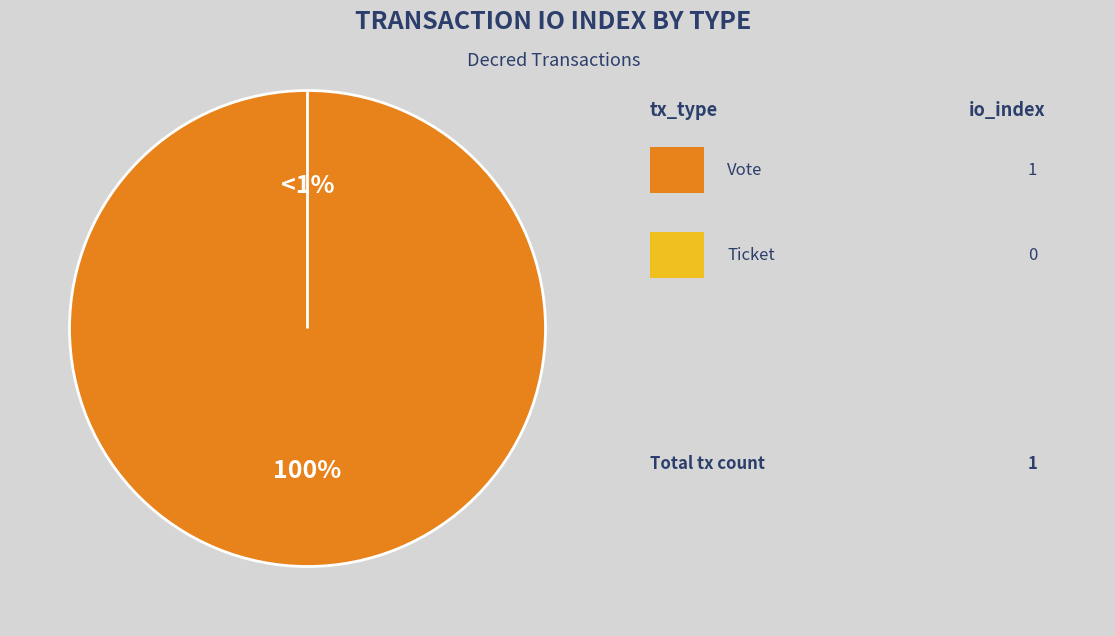

To the nearest percent, what percentage of the pie is Vote?

100%